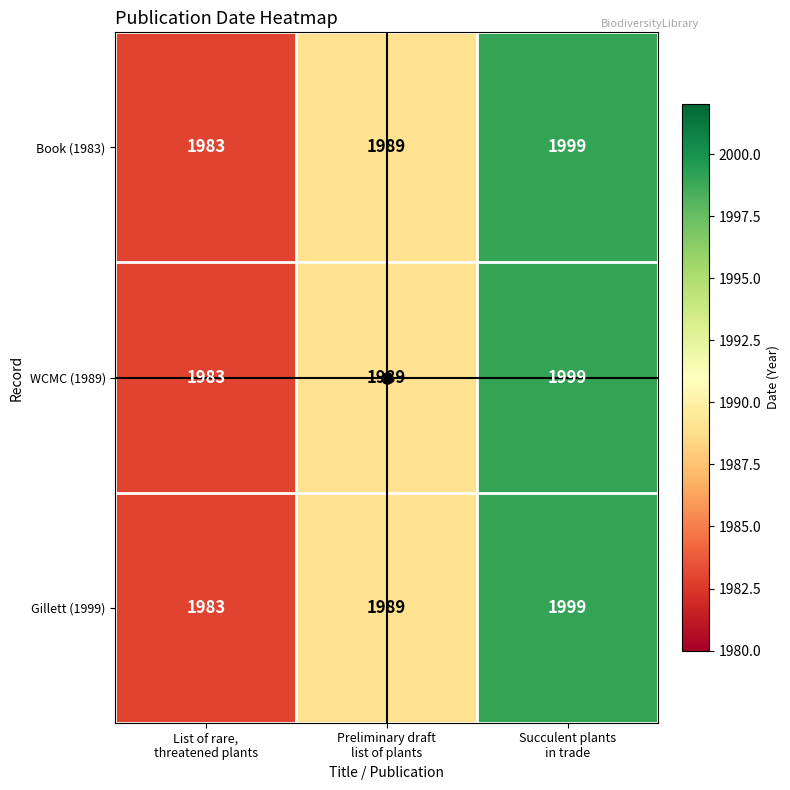

What is the difference between the second highest and minimum values in the WCMC (1989) series?

6